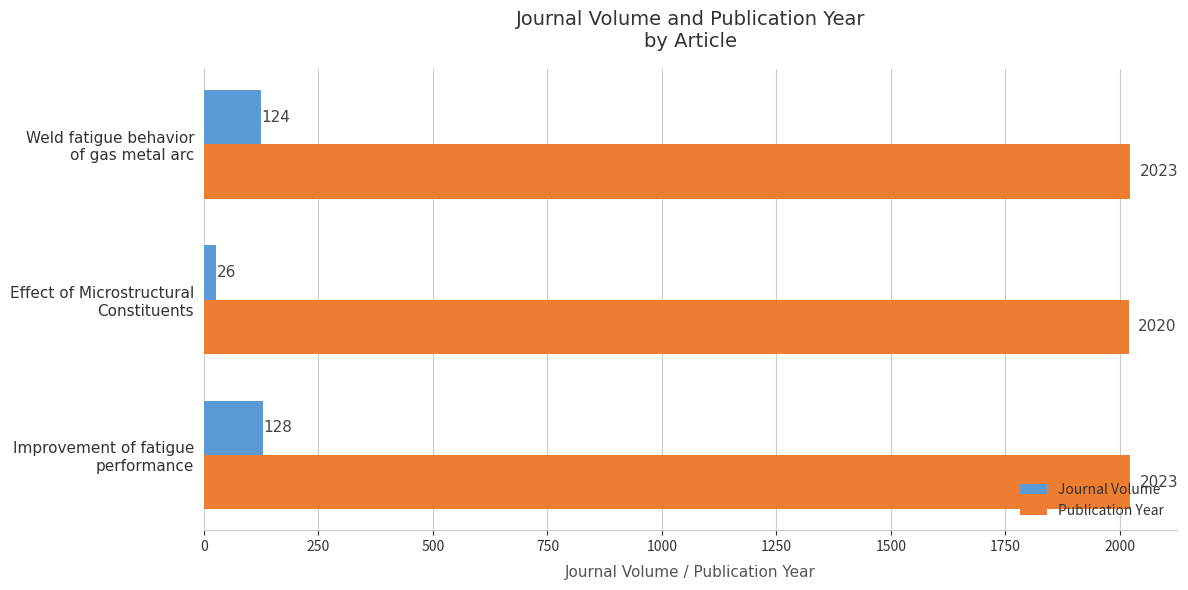

List the series in order of their overall mean, lowest first.

Journal Volume, Publication Year